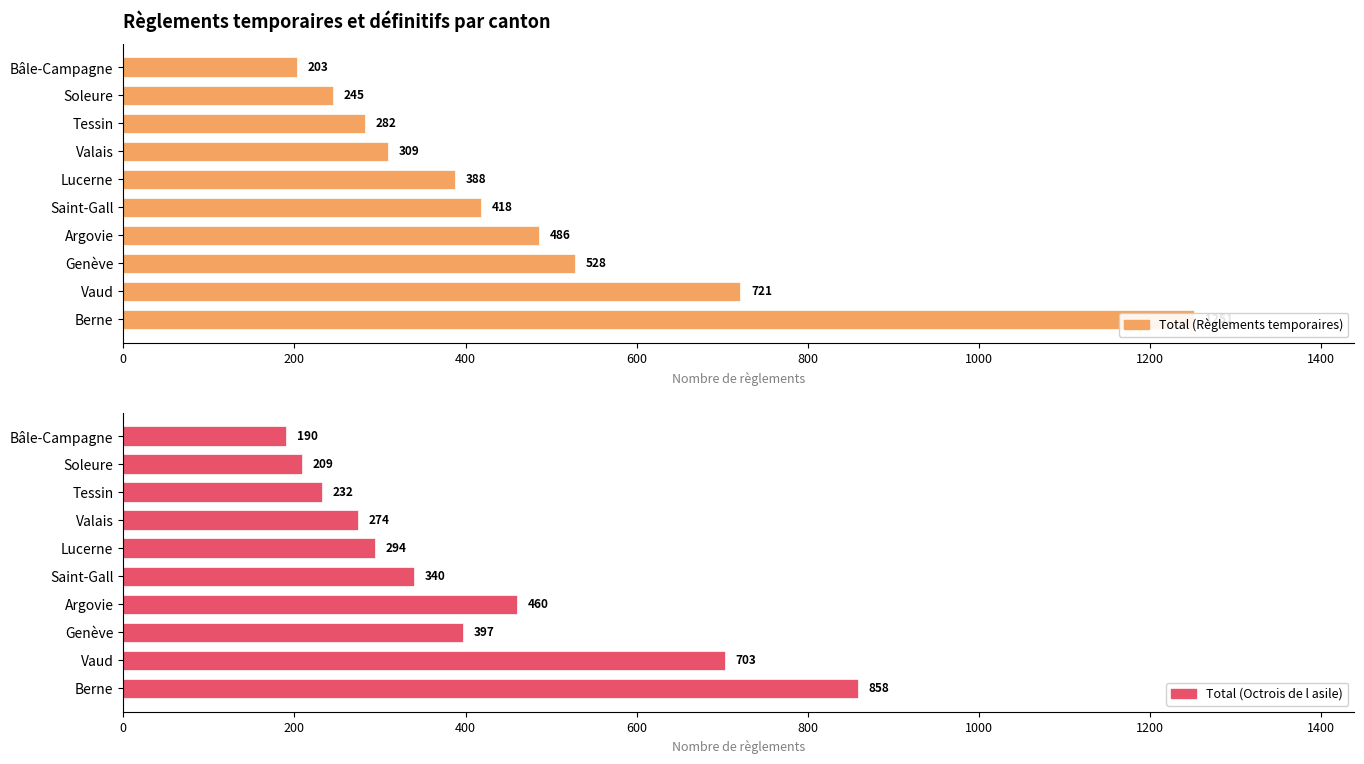

What is the highest value of the Total (Règlements temporaires) series?

1251